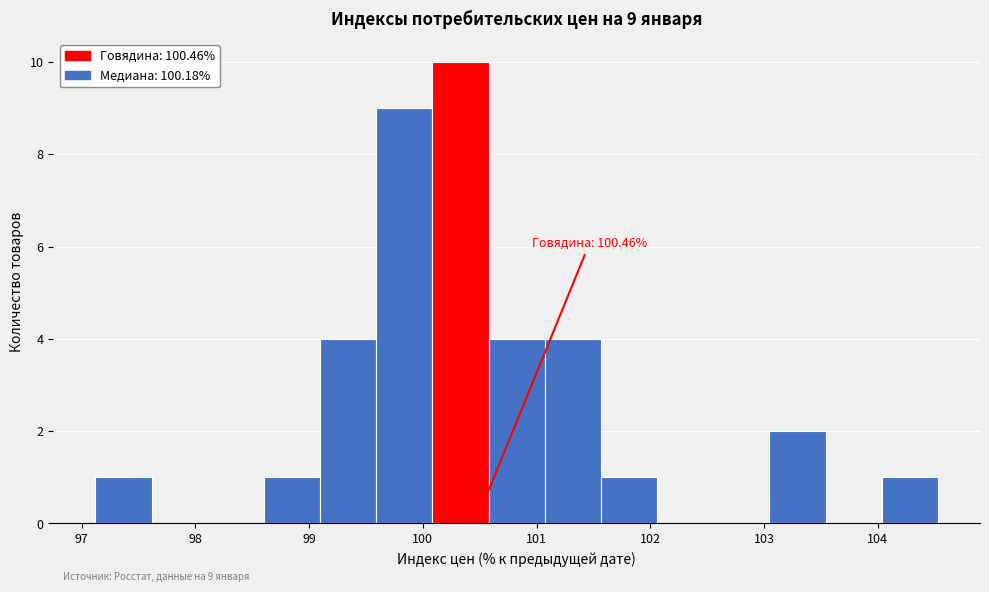

Which range on the x-axis has the tallest bar?

100.1 to 100.6